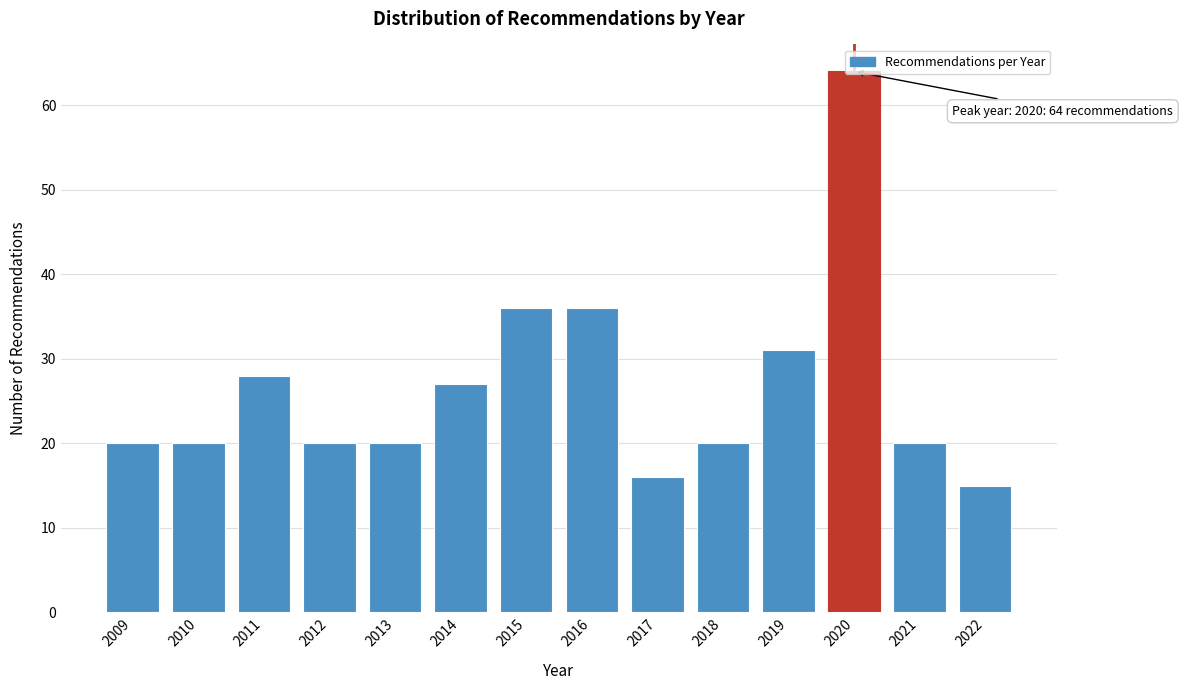

Approximately how many times larger is the value at 2019 compared to 2015?

0.9